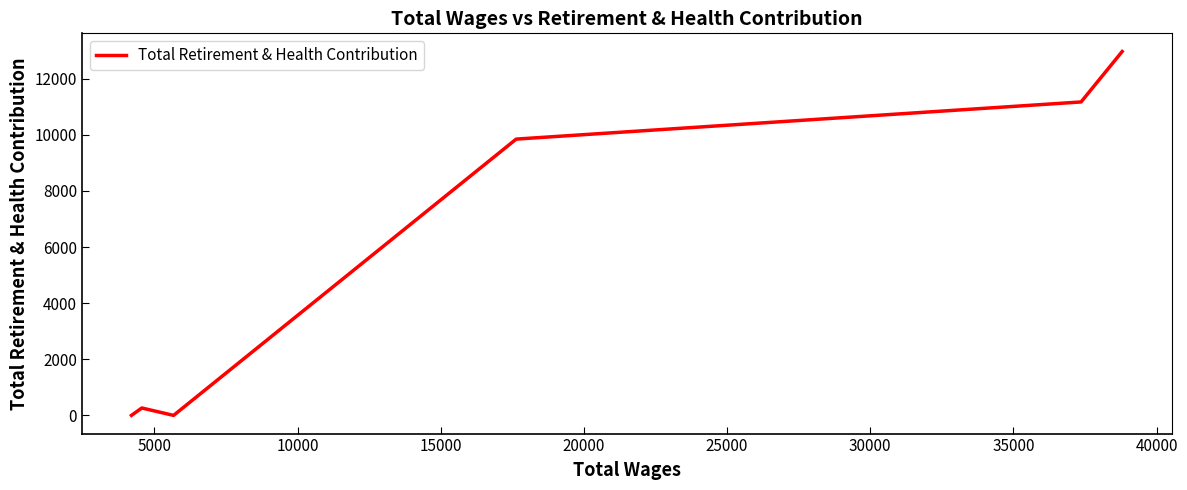

How many categories are shown in the chart?

6